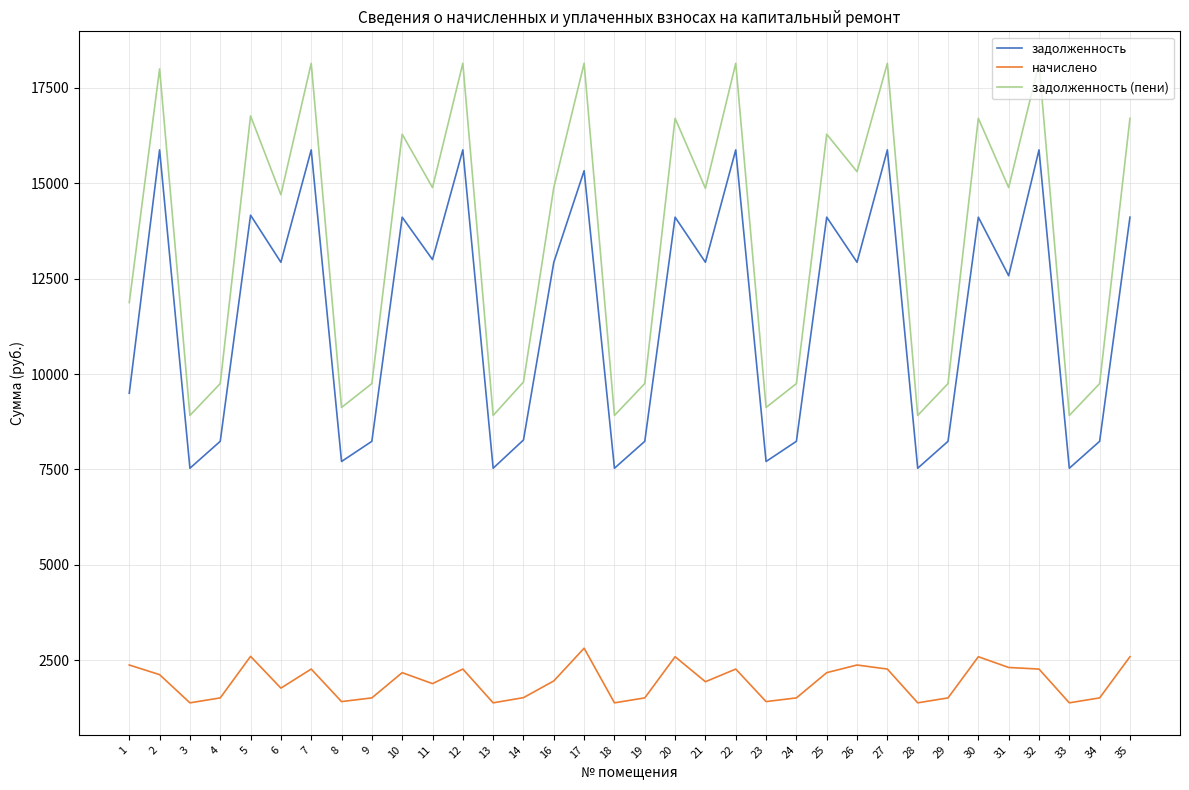

Does the chart display data point markers on the line(s)?

No